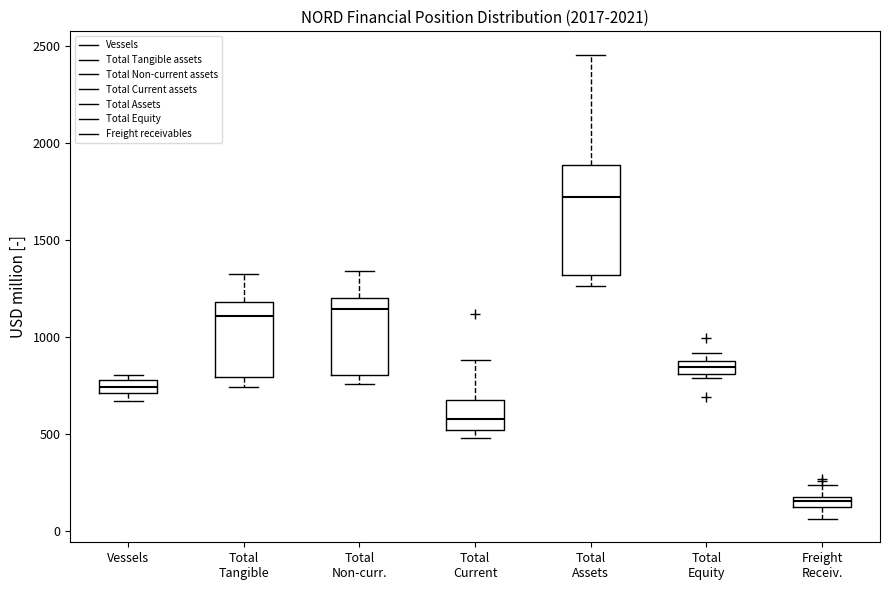

Comparing the boxes themselves (not the whiskers), which one is the tallest?

Total Assets